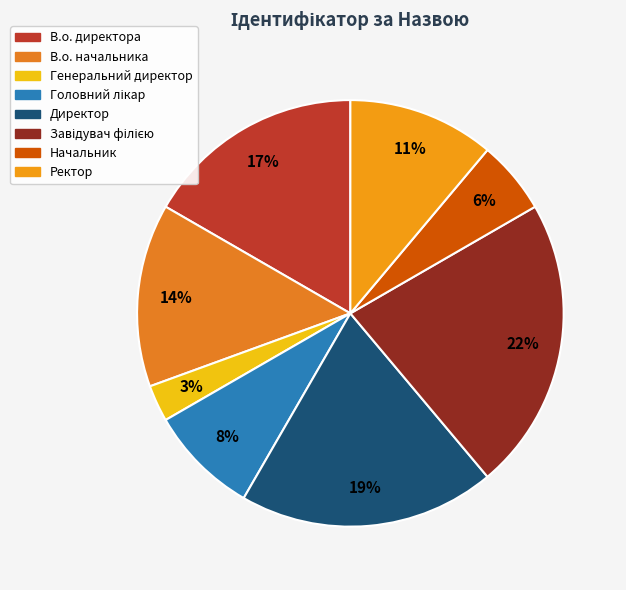

How many slices are in this pie chart?

8